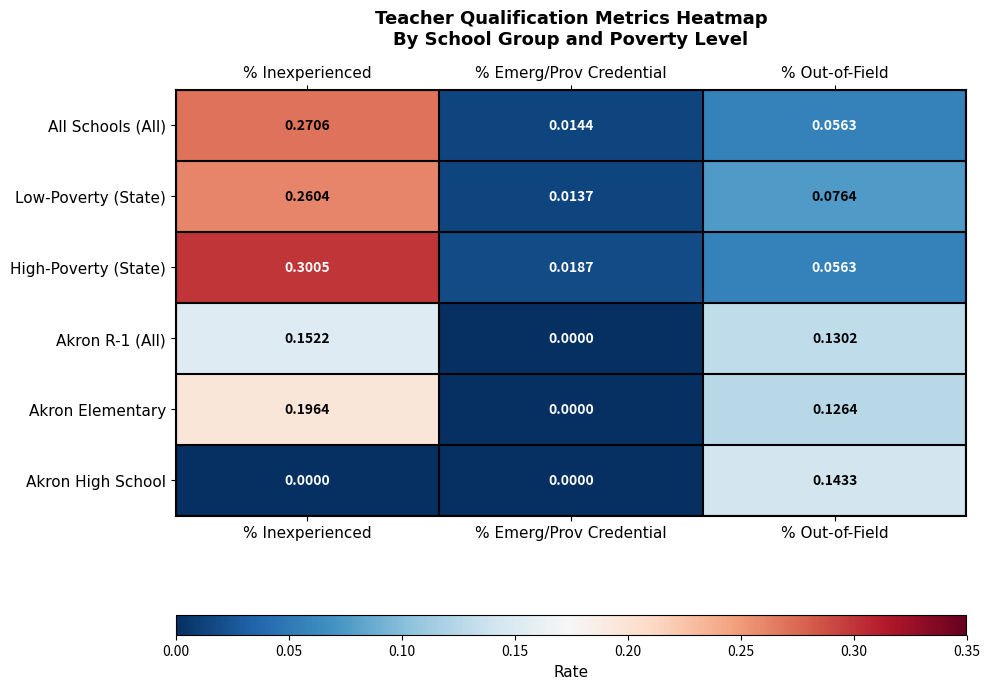

Which series changed the most between % Inexperienced and % Emerg/Prov Credential?

High-Poverty (State)